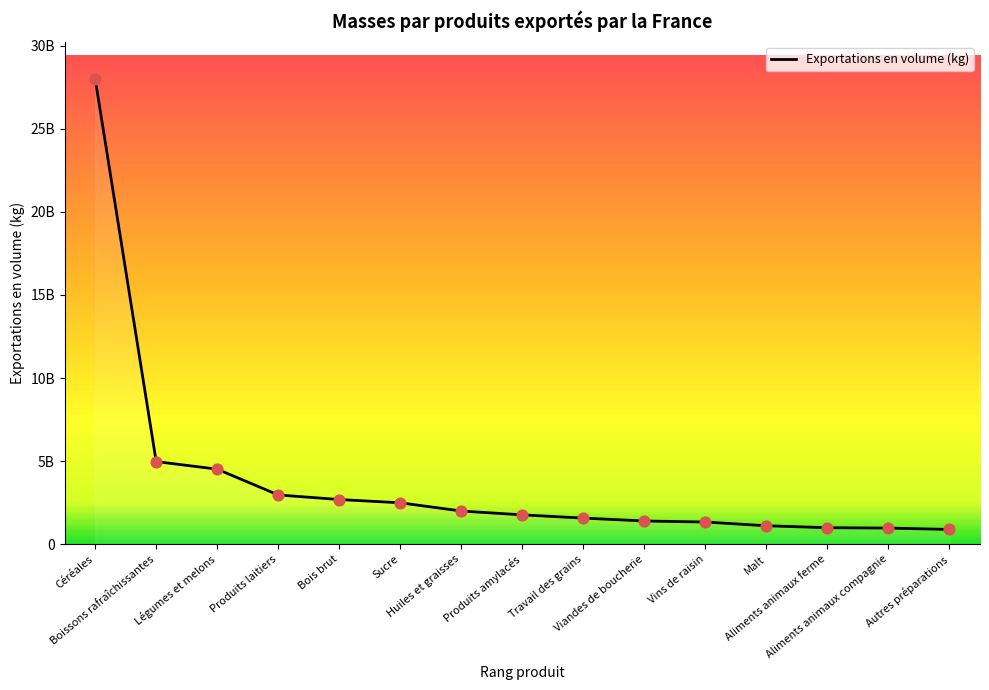

Approximately how many times larger is the value at Viandes de boucherie compared to Aliments animaux ferme?

1.4